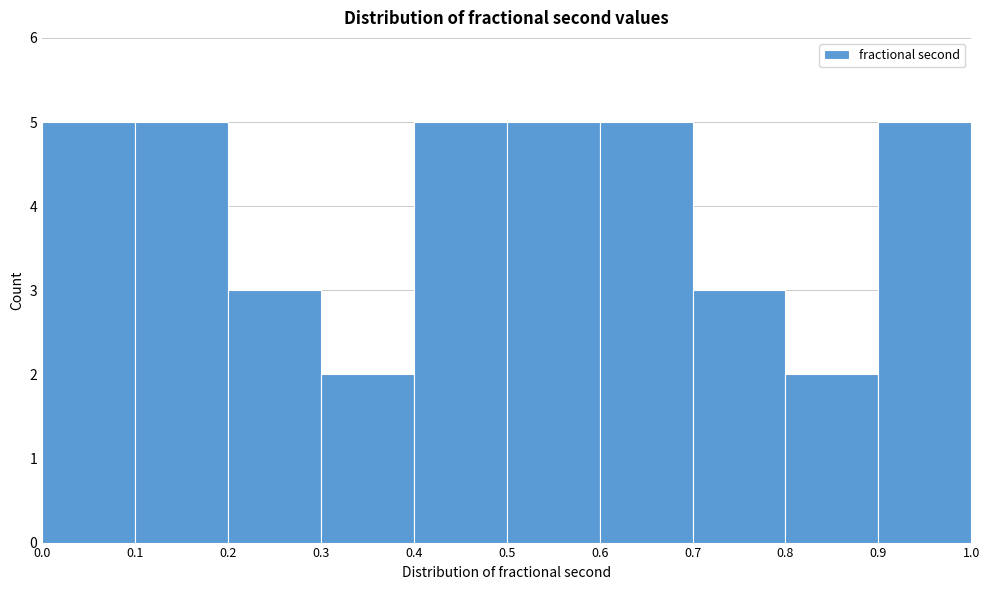

Reading left to right, list every bar in this chart as the range it spans on the x-axis followed by its height. The values are not printed on the chart, so give them approximately, as read against the axis.

0.0 to 0.1: 5
0.1 to 0.2: 5
0.2 to 0.3: 3
0.3 to 0.4: 2
0.4 to 0.5: 5
0.5 to 0.6: 5
0.6 to 0.7: 5
0.7 to 0.8: 3
0.8 to 0.9: 2
0.9 to 1.0: 5